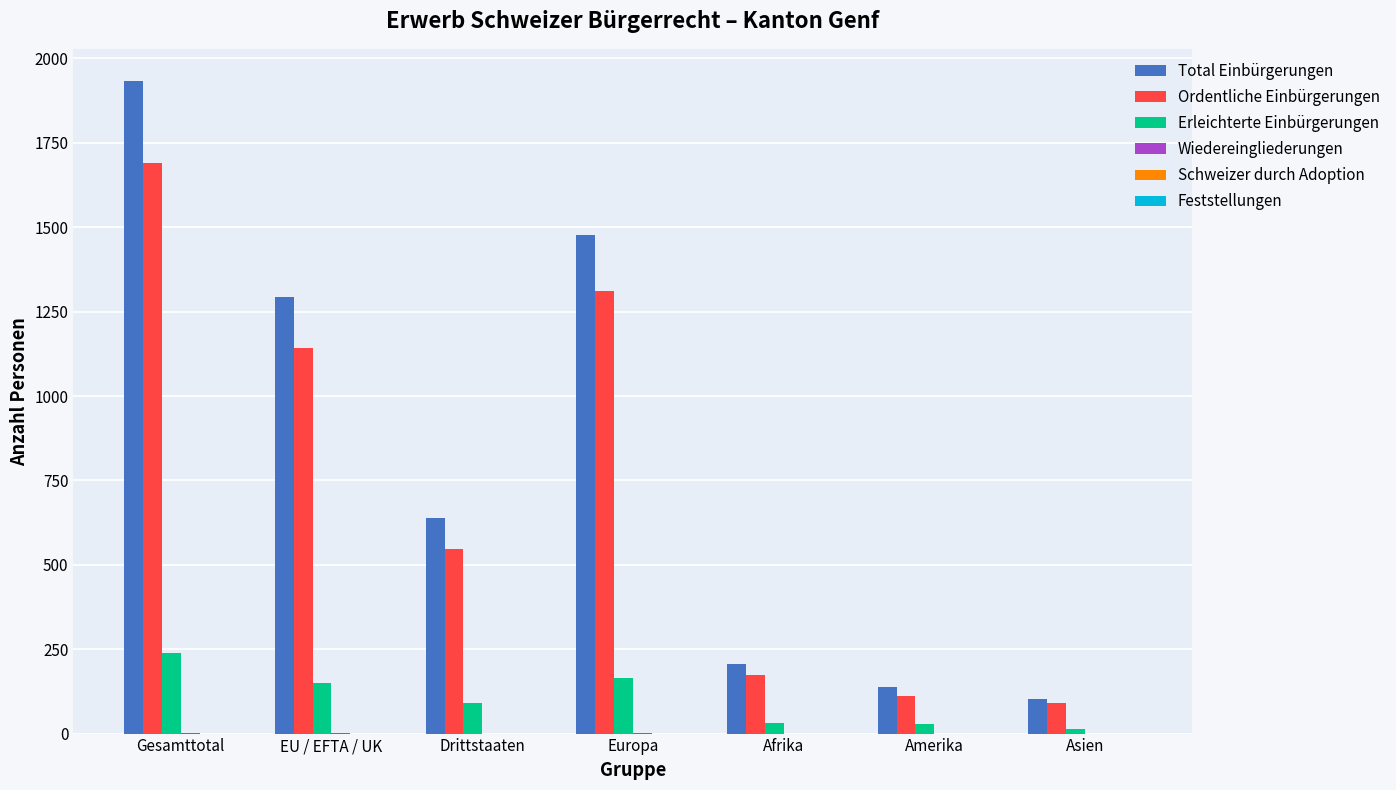

True or false: Ordentliche Einbürgerungen has a value of 176 at Amerika.

False